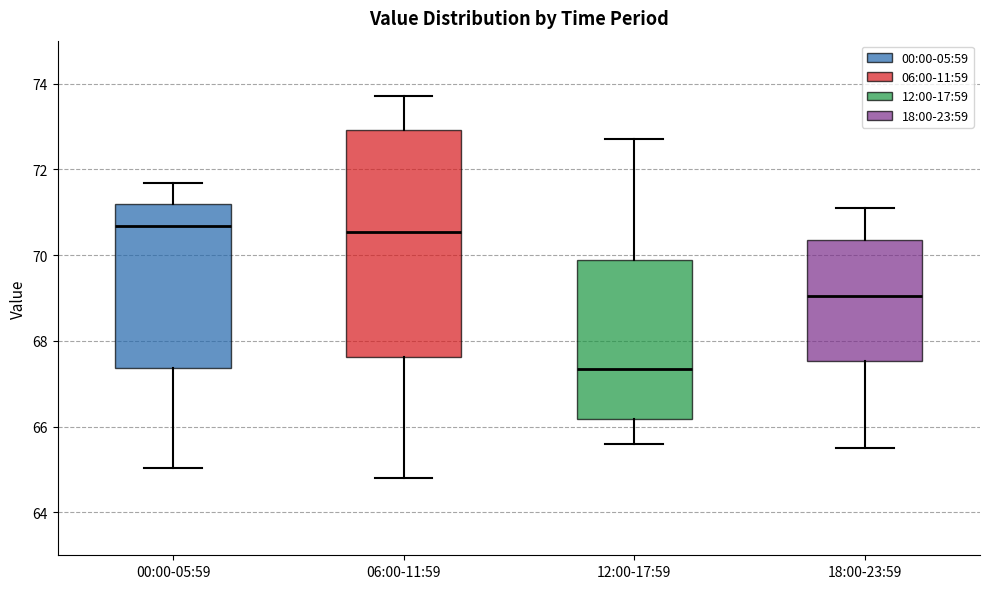

Reading left to right, transcribe this box plot: for each box, give where its median line is, the range the box spans, and where its two whiskers end, as read against the y-axis. The values are not printed on the chart, so give them approximately, as read against the axis.

00:00-05:59: median 70.6, box 67.4 to 71.2, whiskers 65.0 to 71.6
06:00-11:59: median 70.6, box 67.6 to 73.0, whiskers 64.8 to 73.8
12:00-17:59: median 67.4, box 66.2 to 69.8, whiskers 65.6 to 72.8
18:00-23:59: median 69.0, box 67.6 to 70.4, whiskers 65.6 to 71.2